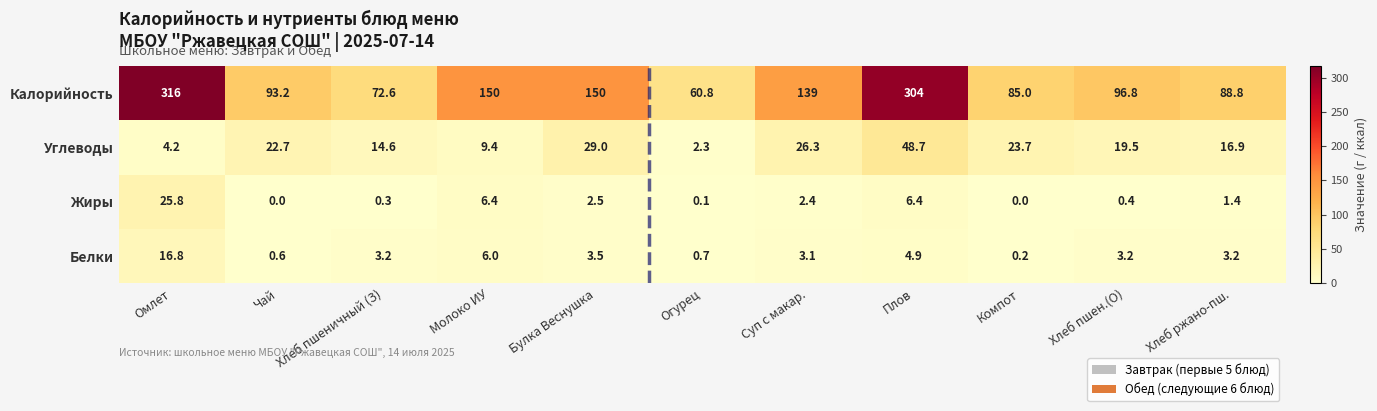

The value of Углеводы at Хлеб пшен.(О) is 29.7. True or false?

False